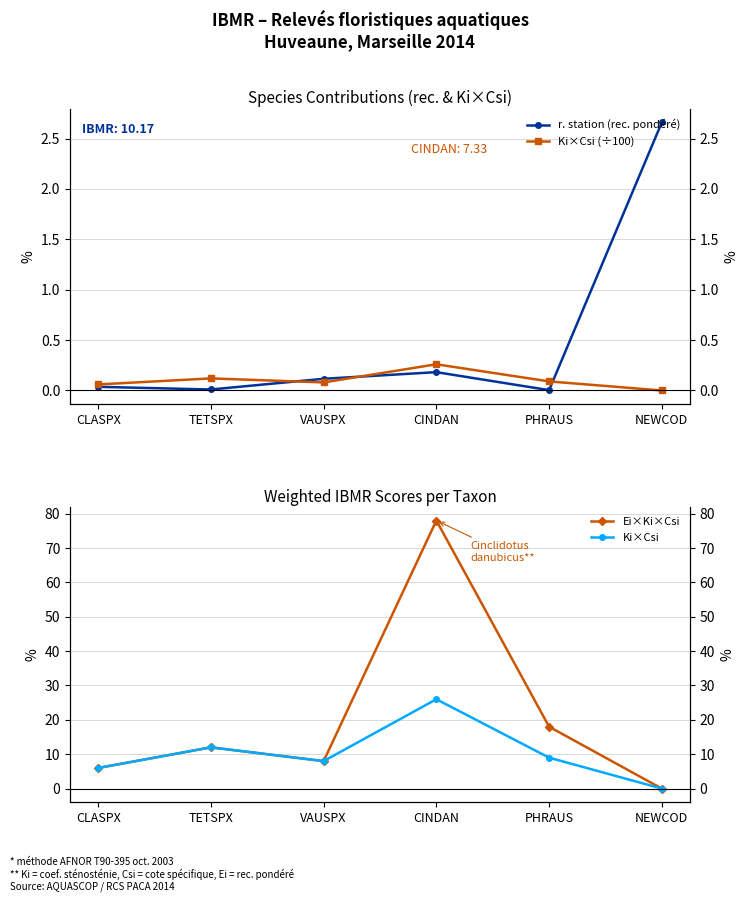

Where is r. station (rec. pondéré) nearest to the value 1?

CINDAN